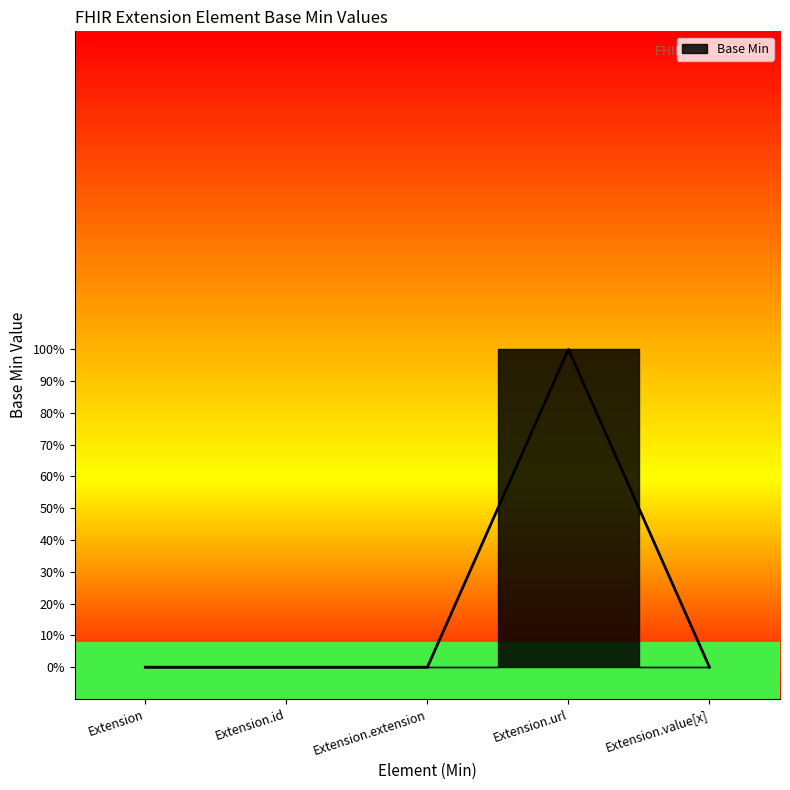

Reading right to left, what are all the values shown in this chart?

Extension.value[x]=0	Extension.url=1	Extension.extension=0	Extension.id=0	Extension=0